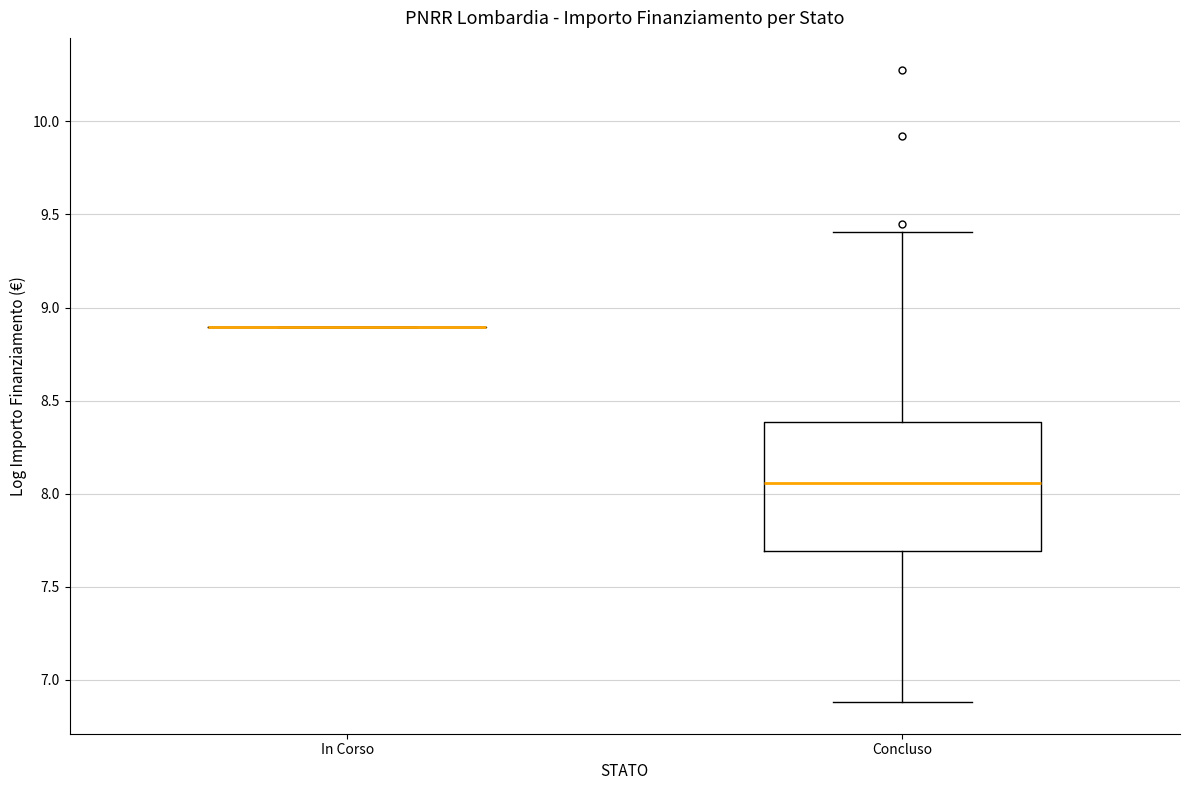

Reading left to right, read every box against the y-axis: the position of its median line, the range the box covers, and the ends of its whiskers. The values are not printed on the chart, so give them approximately, as read against the axis.

In Corso: box collapsed to a line at 8.90, whiskers 8.90 to 8.90
Concluso: median 8.05, box 7.70 to 8.40, whiskers 6.90 to 9.40